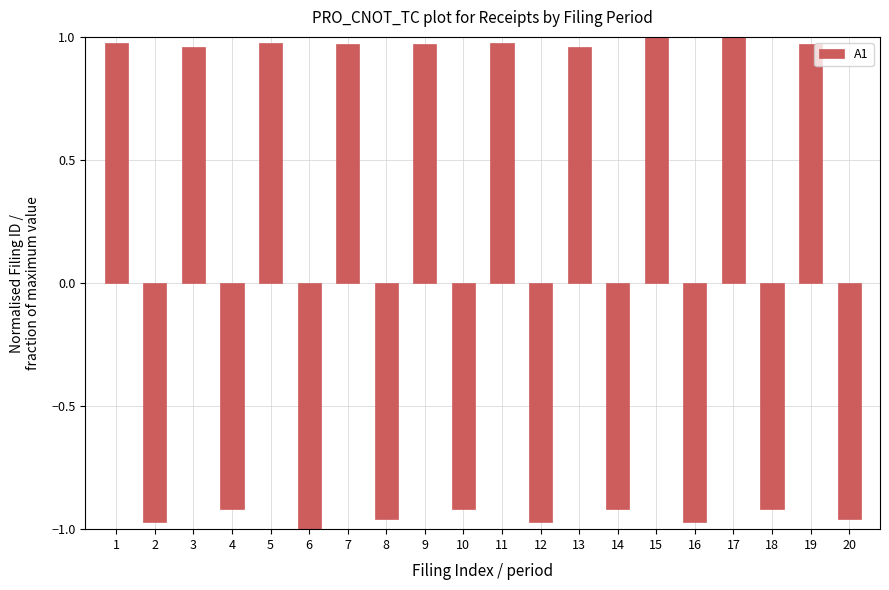

Does the chart contain any negative values?

Yes